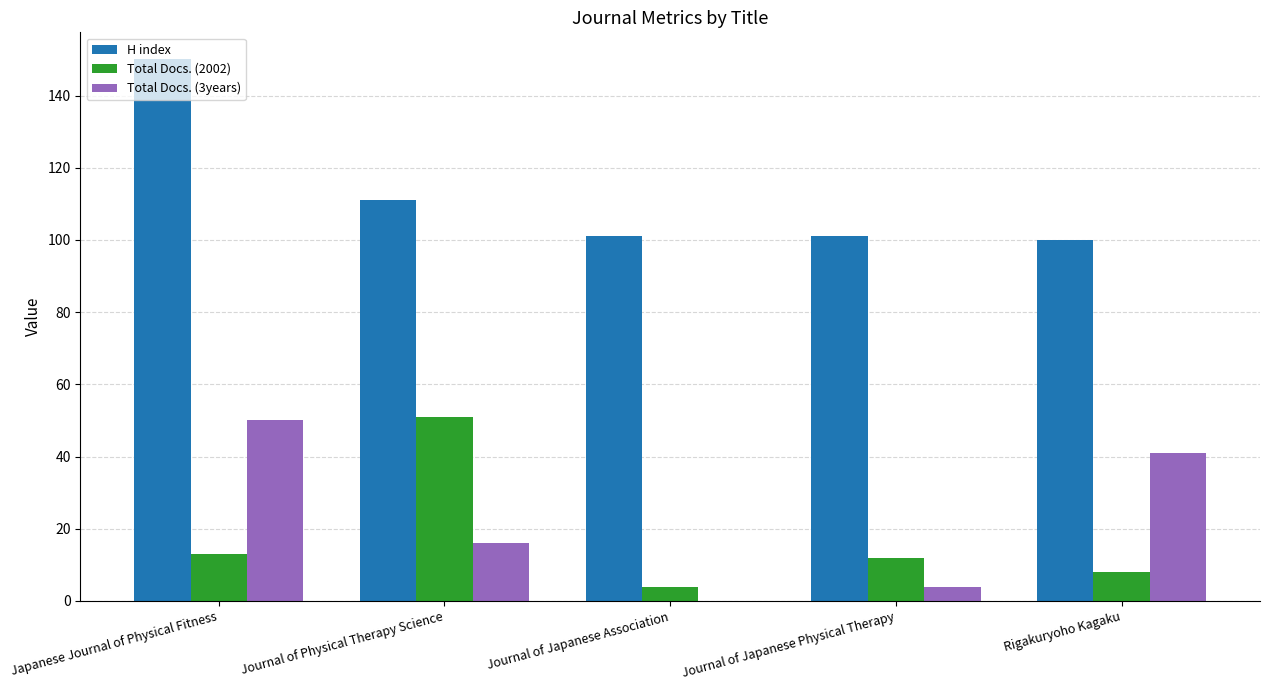

True or false: Total Docs. (2002) has a value of 8 at Rigakuryoho Kagaku.

True